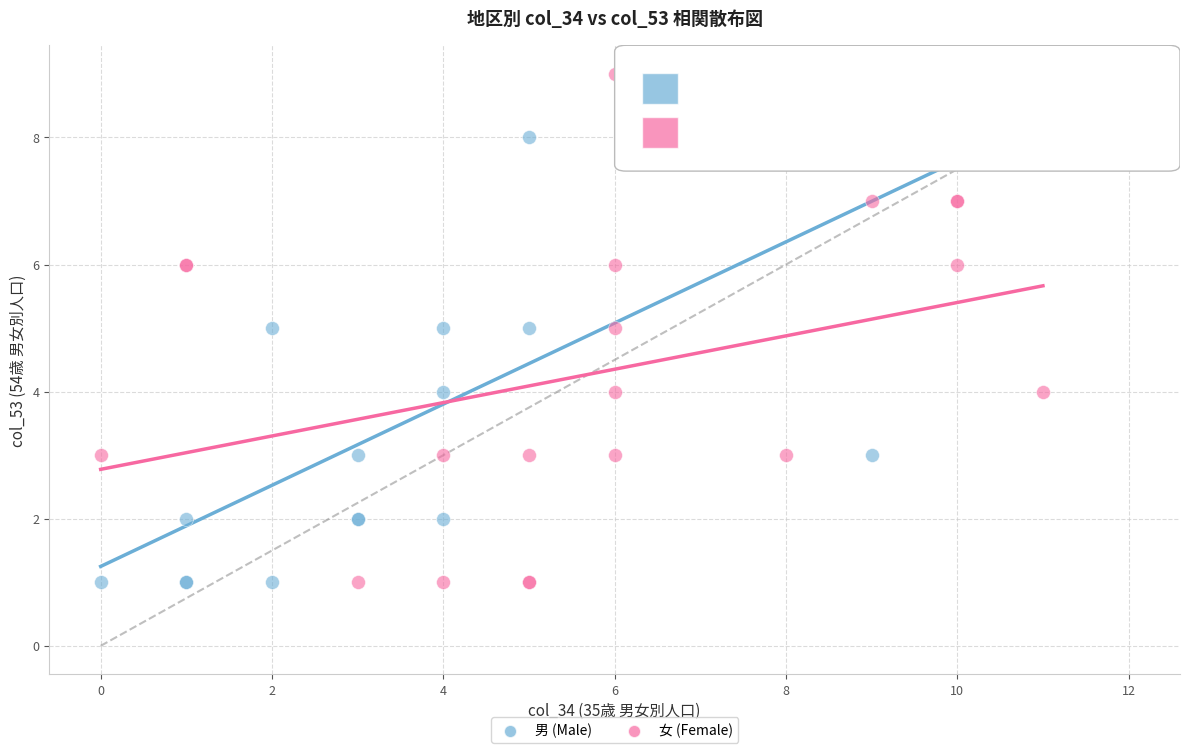

What are all the series names shown in the legend?

男 (Male), 女 (Female)